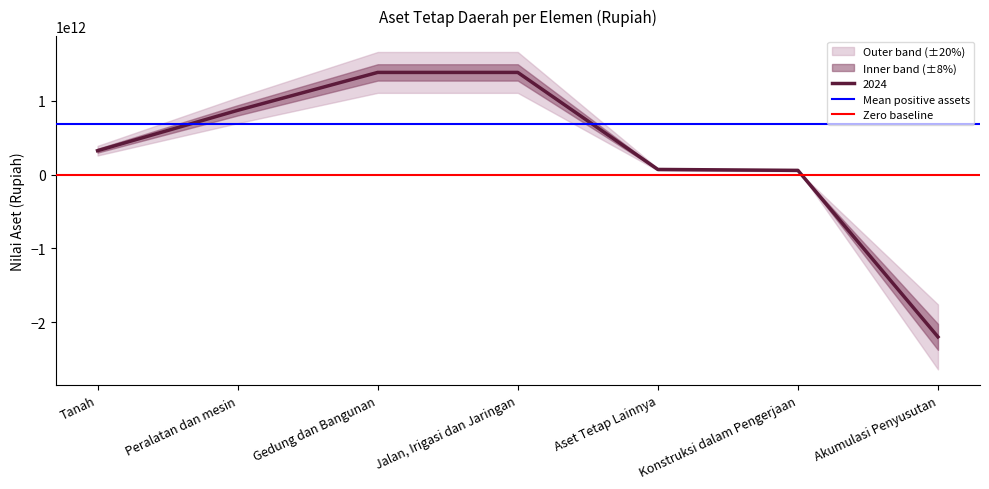

At which label does 2024 reach its minimum?

Akumulasi Penyusutan